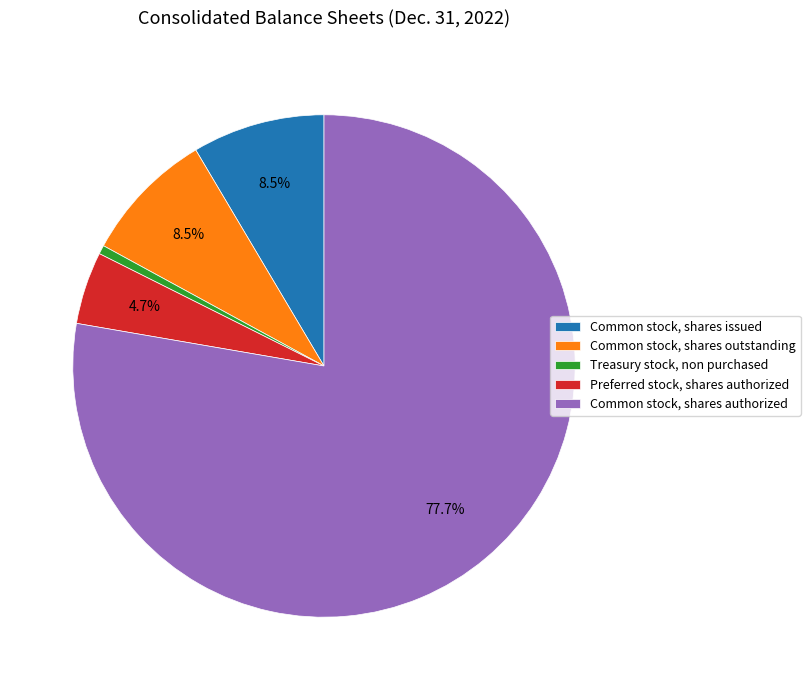

To the nearest percent, what percentage of the pie is Preferred stock, shares authorized?

5%